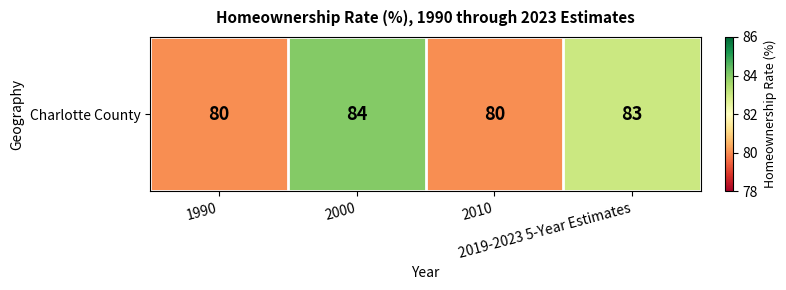

Reading left to right, list all the values displayed in this chart.

1990=80	2000=84	2010=80	2019-2023 5-Year Estimates=83